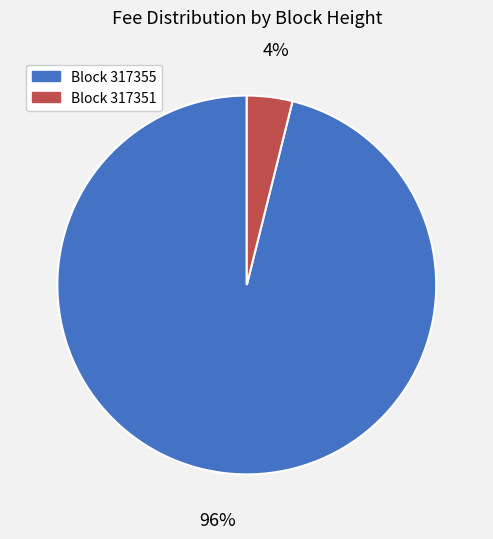

Count the number of slices in the pie.

2